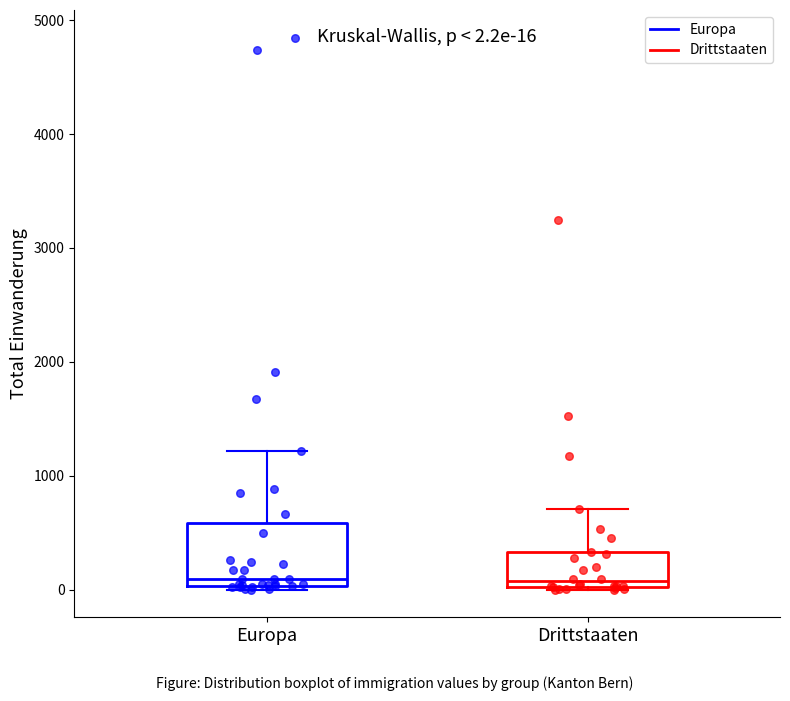

Which box is the tallest, from its lower edge to its upper edge?

Europa